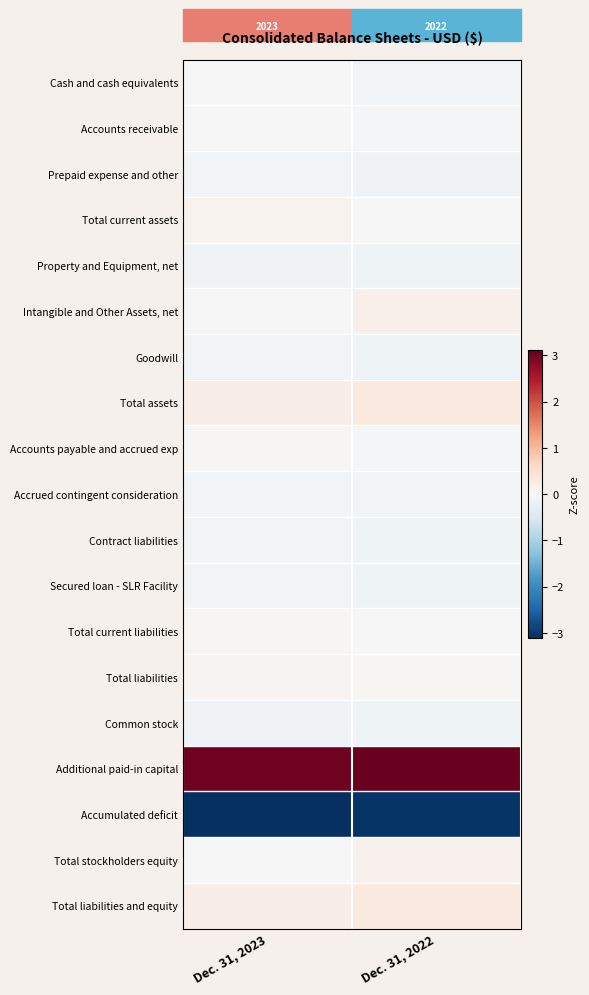

What is the difference between the highest and lowest values at Dec. 31, 2022?

6.1